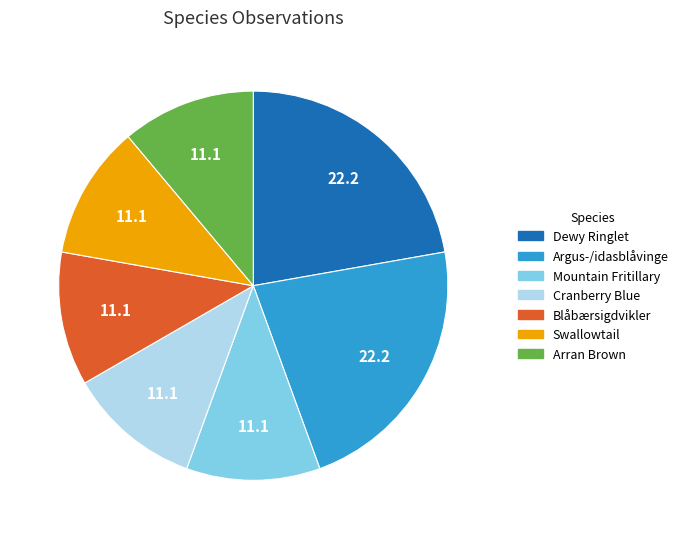

Approximately how many times larger is the value at Argus-/idasblåvinge compared to Mountain Fritillary?

2.0